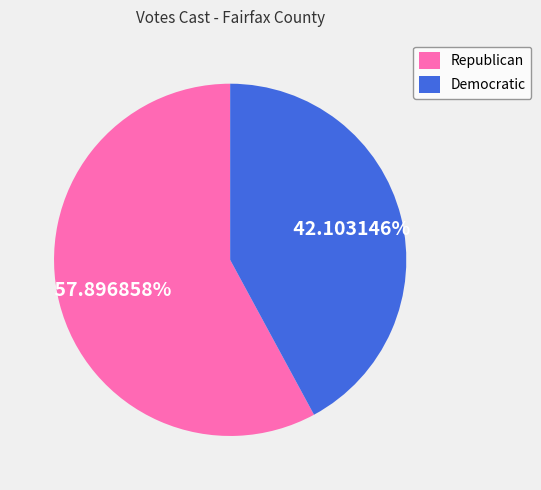

What is the smallest slice in the pie chart?

Democratic